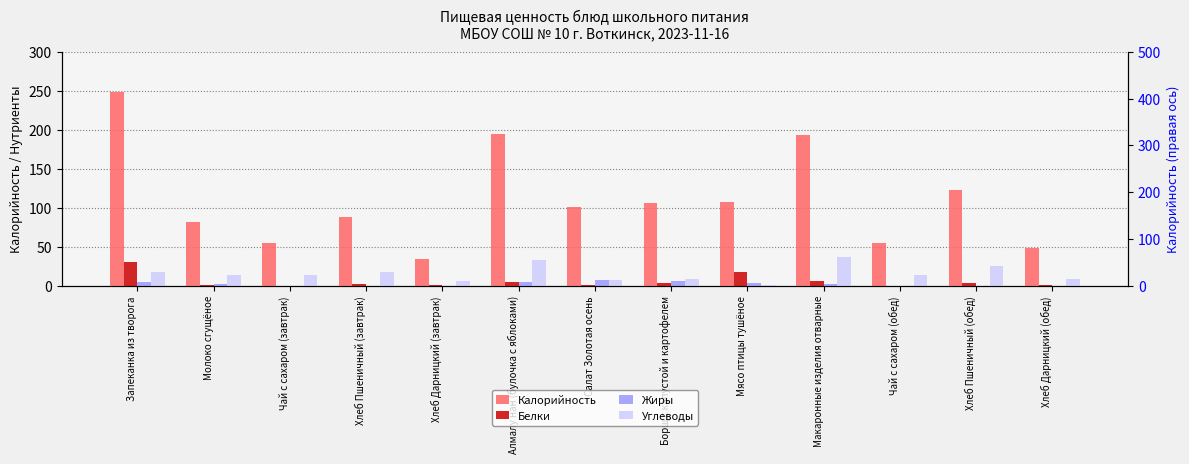

Between Запеканка из творога and Салат Золотая осень, which series saw the biggest shift?

Калорийность